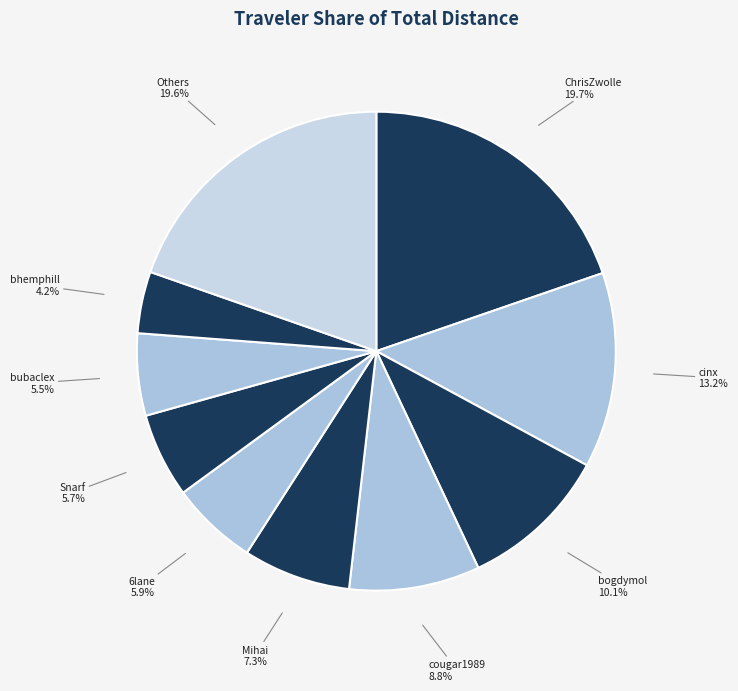

Do cougar1989 and bubaclex together represent more than half of the pie?

No